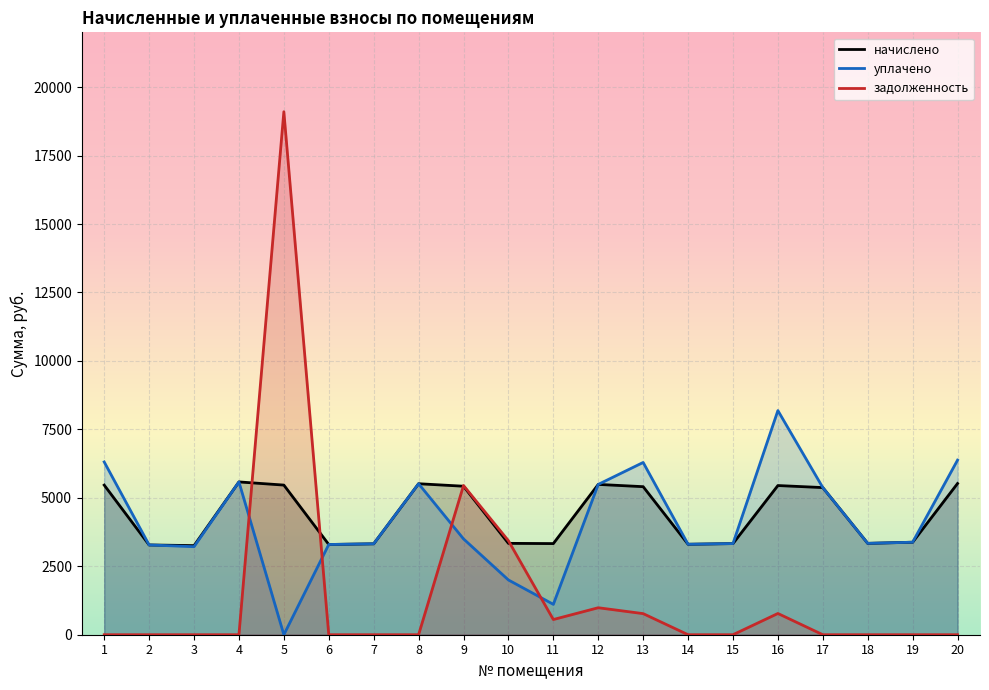

What is the total value across all series at 12?

11964.7